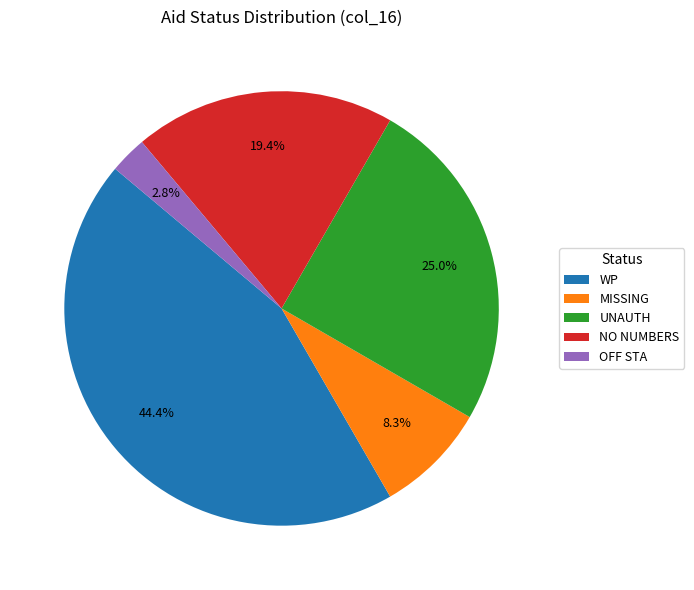

Is the sum of MISSING and OFF STA greater than half?

No